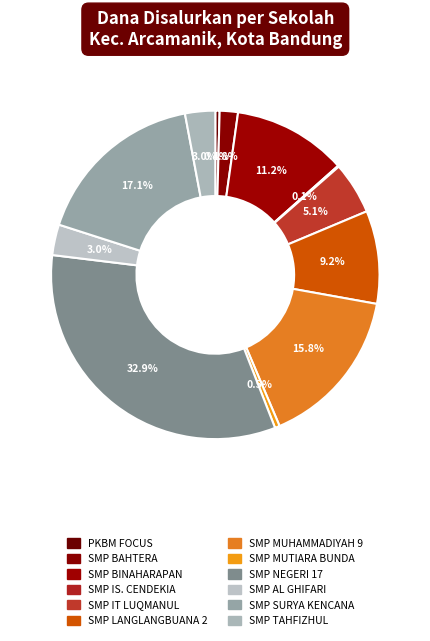

Rank the categories by value from highest to lowest.

SMP NEGERI 17, SMP SURYA KENCANA BHAKTI, SMP MUHAMMADIYAH 9, SMP BINAHARAPAN, SMP LANGLANGBUANA 2, SMP ISLAM TERPADU LUQMANUL HAKIM, SMP PLUS AL GHIFARI, SMP TAHFIZHUL QURAN AMANAH UMMAH, SMP BAHTERA, SMP MUTIARA BUNDA, PKBM HOMESCHOOLING FOCUS, SMP ISLAM CENDEKIA MUDA